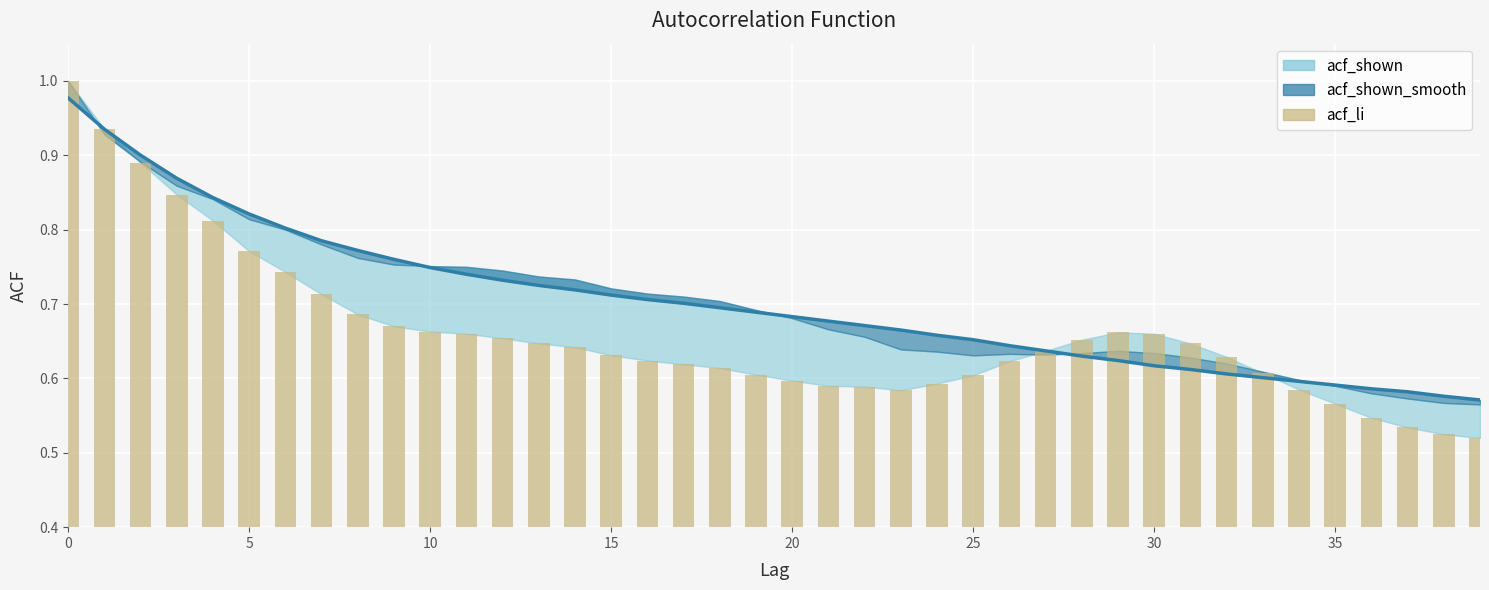

The chart shows a value of 0.3 at 14. True or false?

False